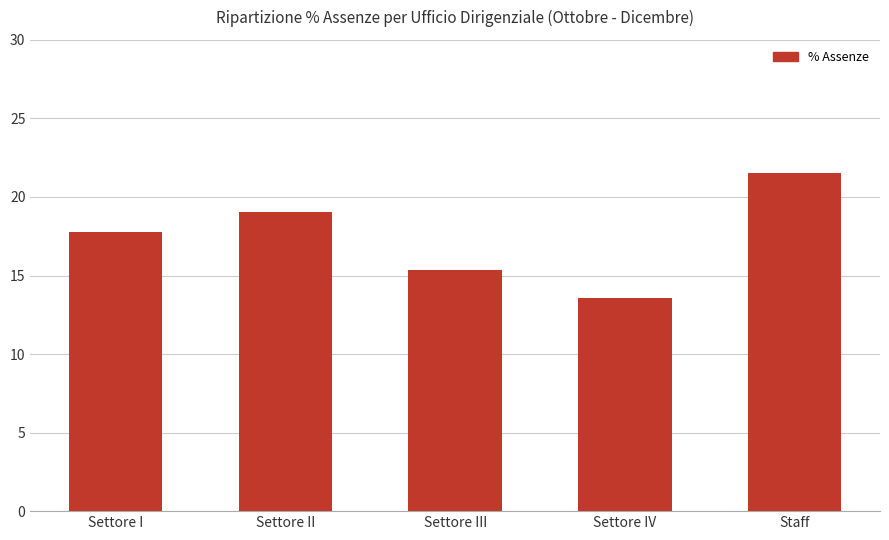

Rank the categories by value from lowest to highest.

Settore IV, Settore III, Settore I, Settore II, Staff